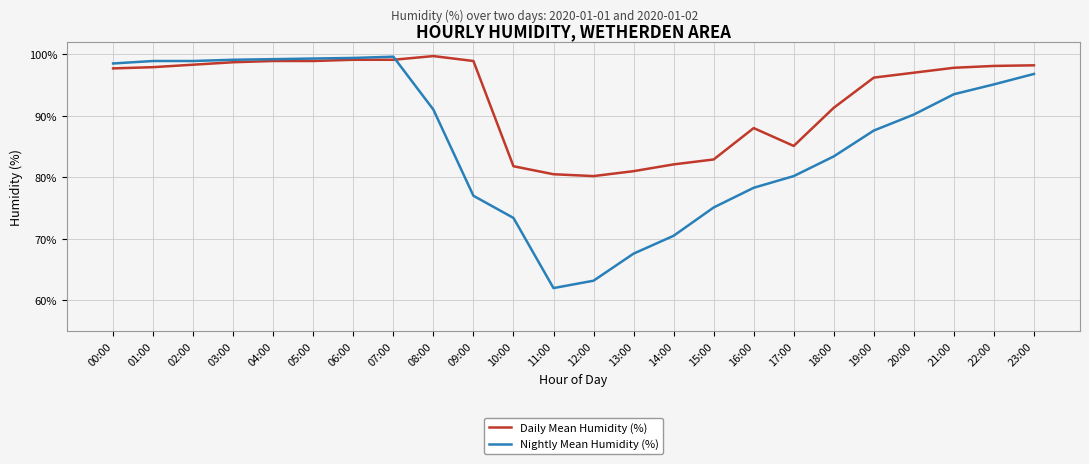

What are all the series names shown in the legend?

Daily Mean Humidity (%), Nightly Mean Humidity (%)